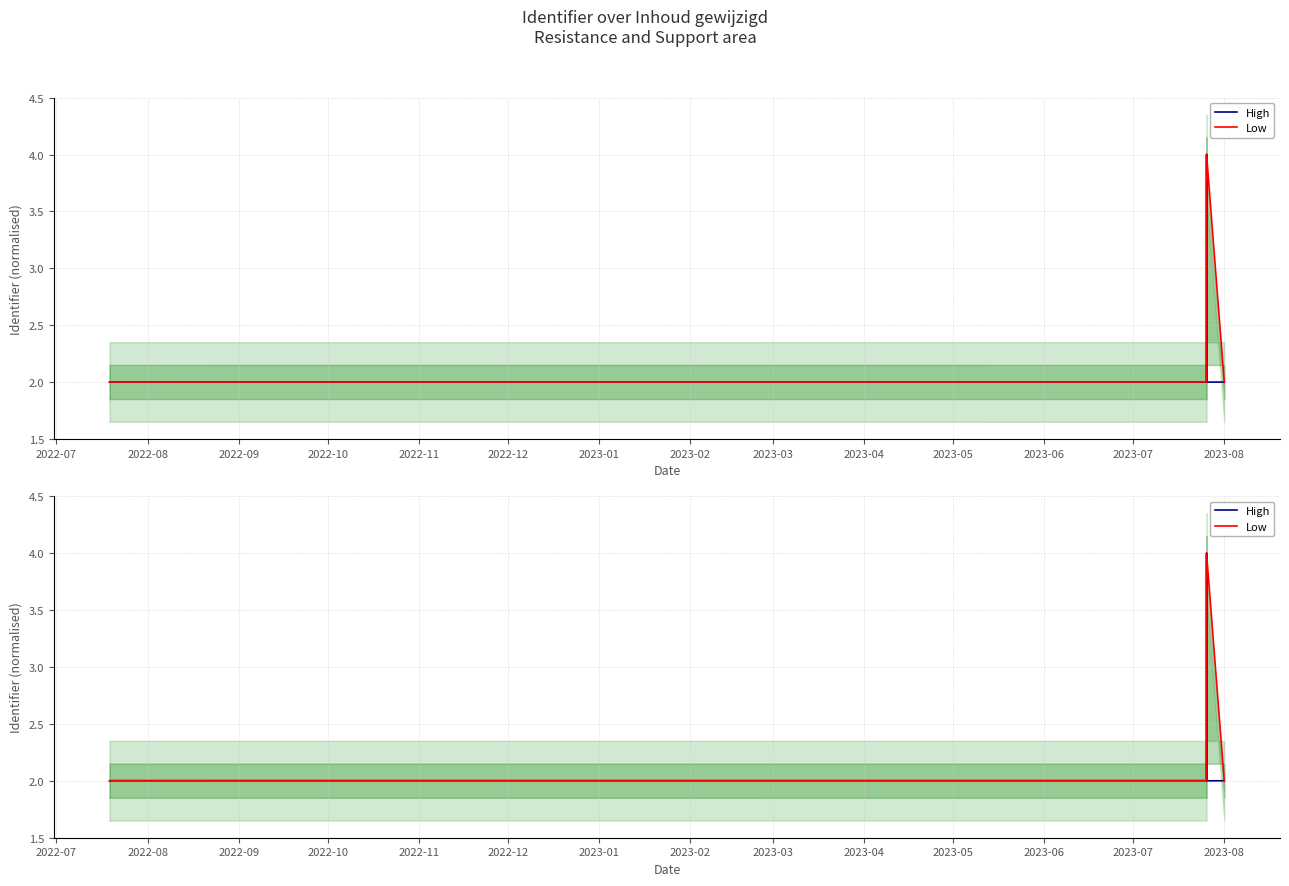

In Low, how many points are higher than both neighbors (excluding endpoints)?

1